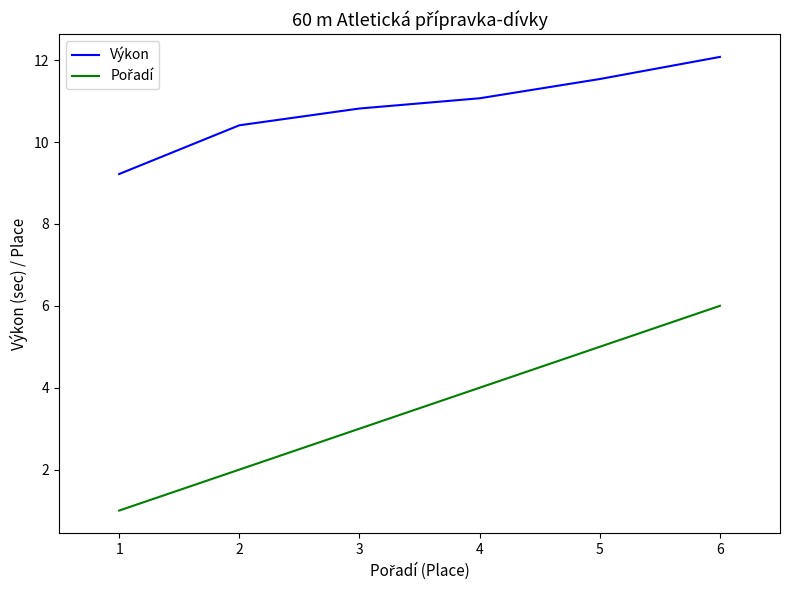

What is the difference between the Výkon values at 3 and 5?

0.7